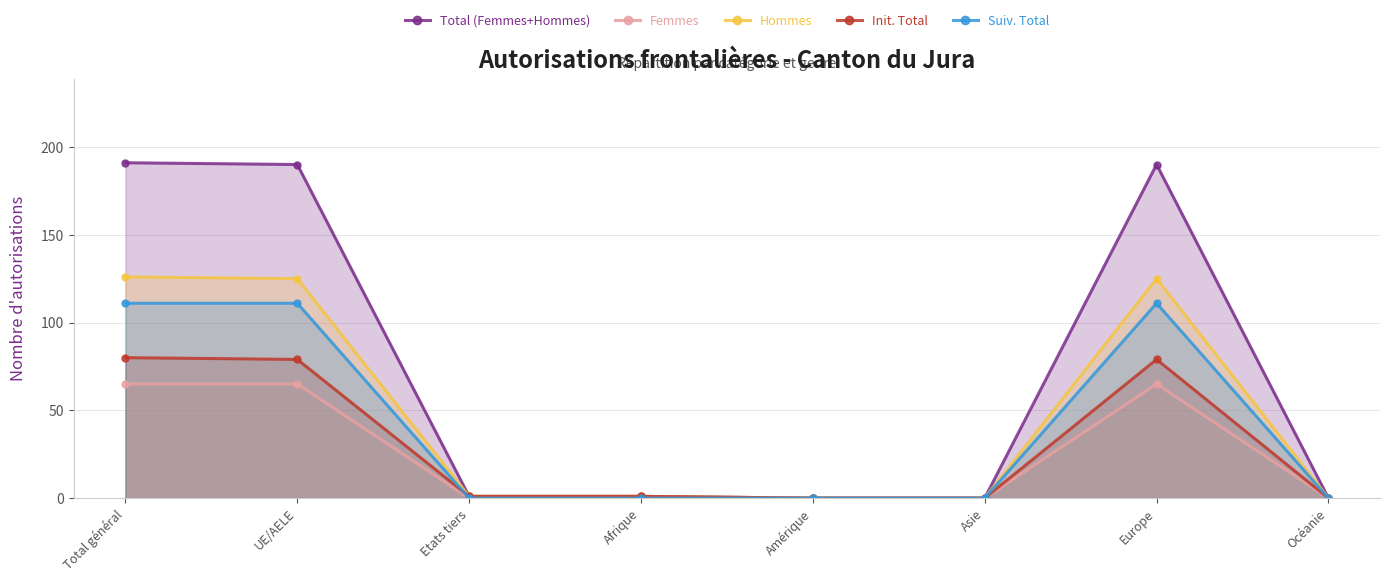

What are all the series names shown in the legend?

Total (Femmes+Hommes), Femmes, Hommes, Init. Total, Suiv. Total